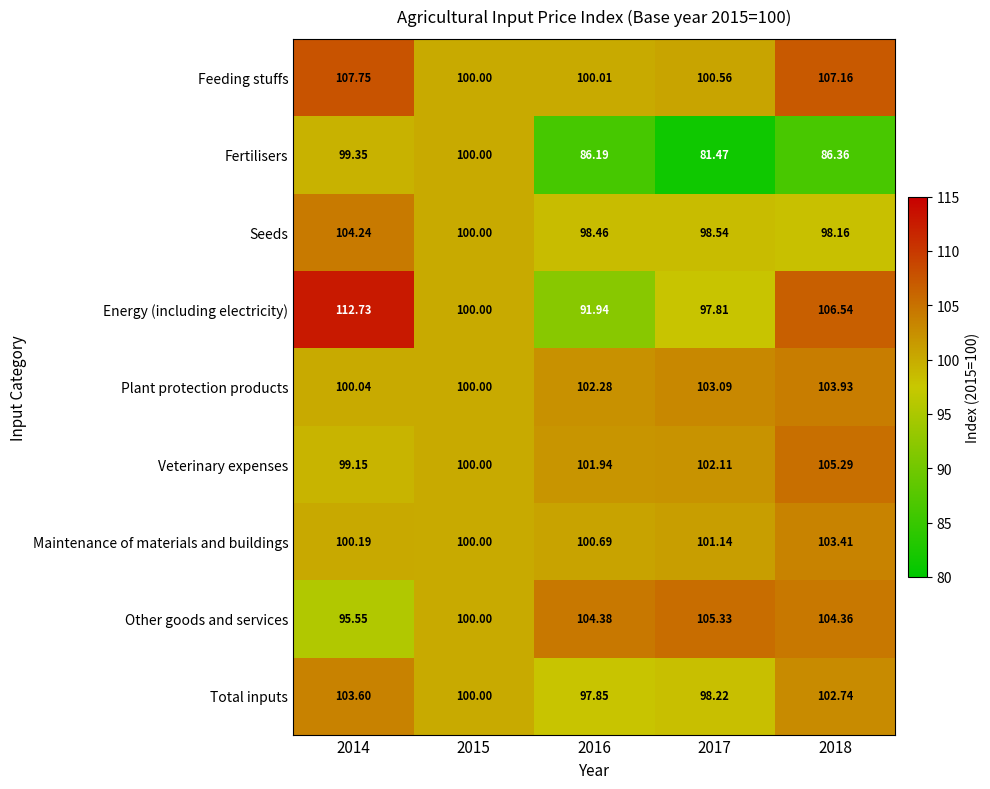

Count the number of categories in the chart.

5